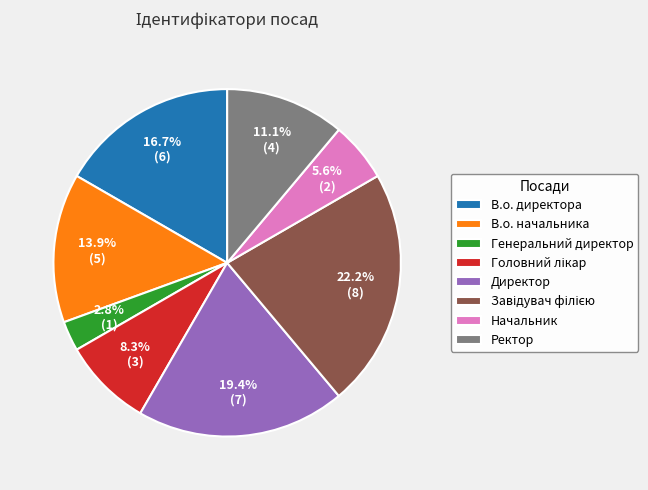

Does В.о. начальника account for over 50% of the chart?

No